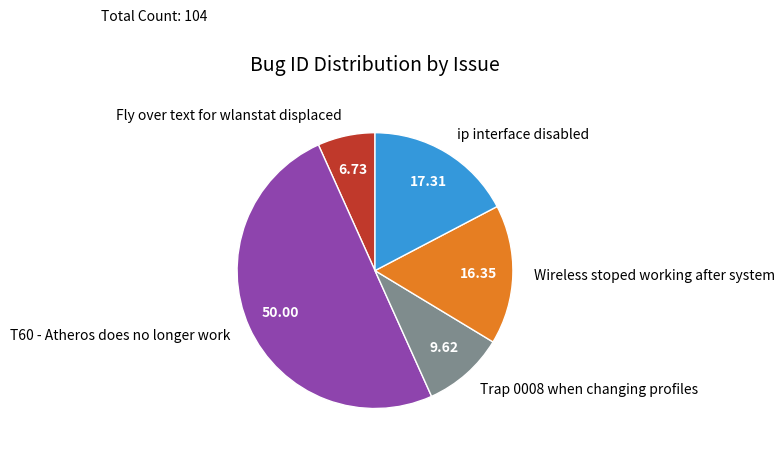

Rank the categories by value from lowest to highest.

Fly over text for wlanstat displaced, Trap 0008 when changing profiles, Wireless stoped working after system, ip interface disabled, T60 - Atheros does no longer work